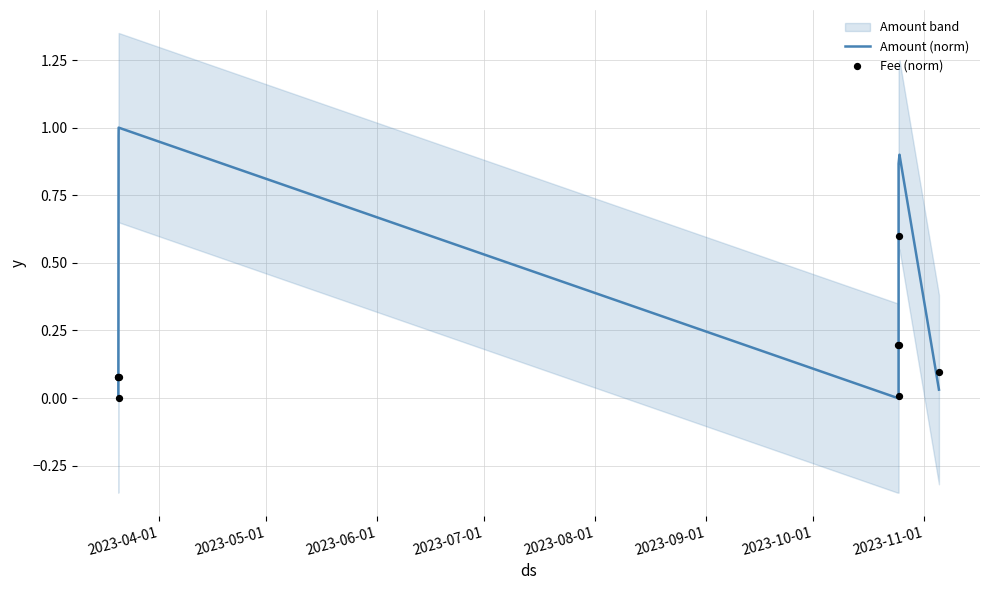

What is the total value across all series at 2023-09-01?

0.2